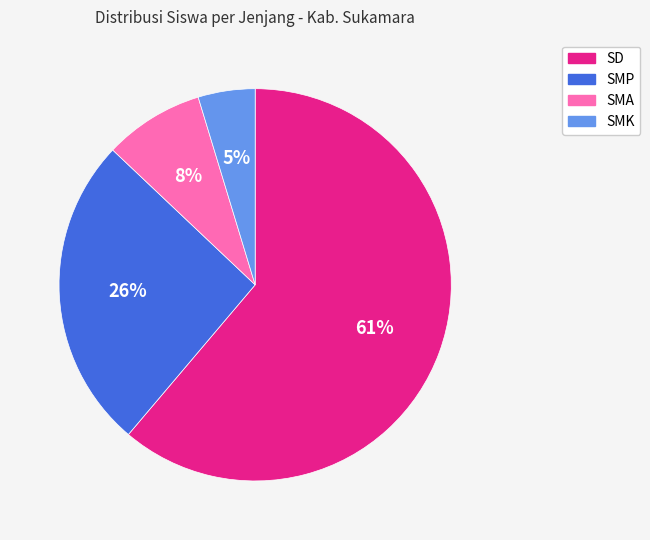

To the nearest percent, what is the average slice percentage?

25%